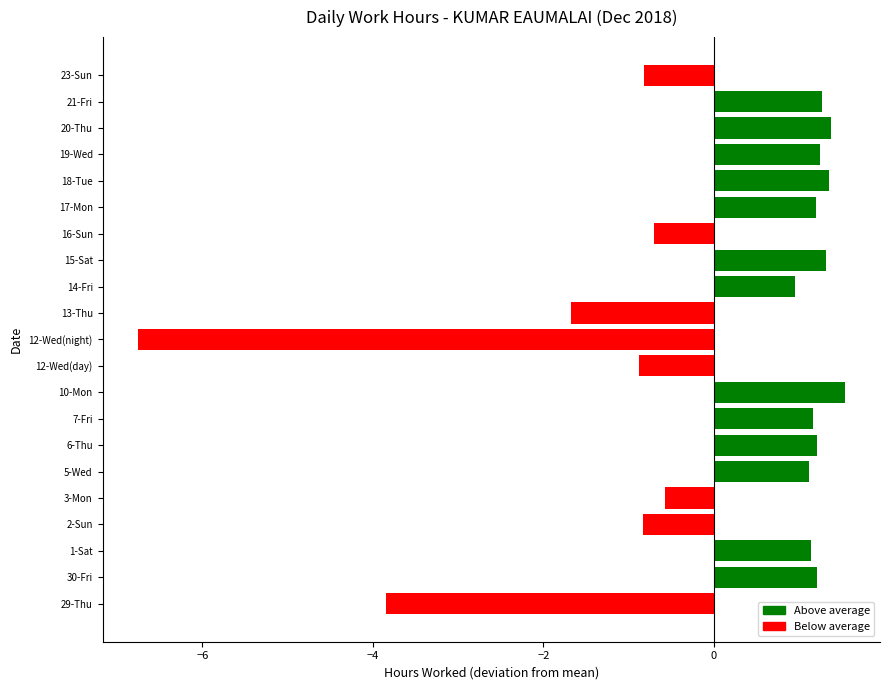

What is the approximate value at 17-Mon?

1.2